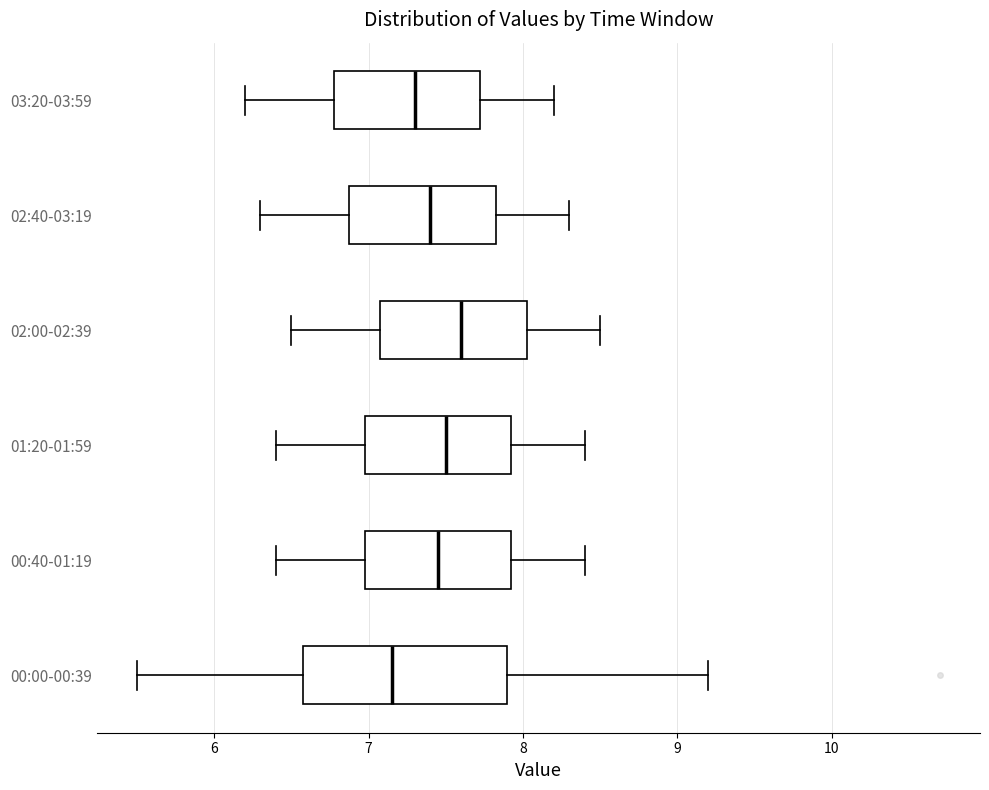

Where is the left edge of the box for 00:40-01:19 on the x-axis? The values are not printed on the chart, so give them approximately, as read against the axis.

7.0